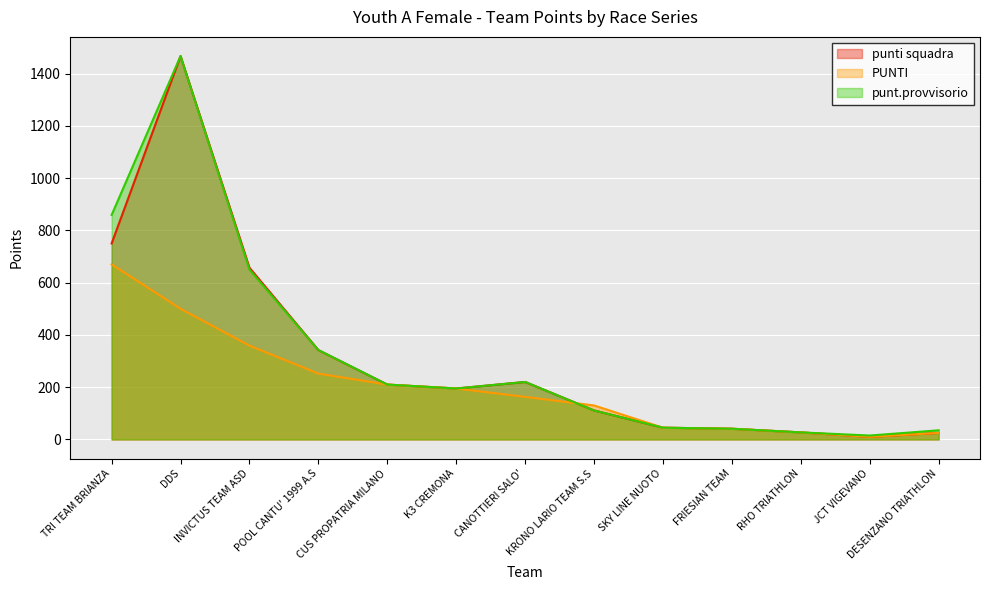

What is the sum of the PUNTI values at CANOTTIERI SALO' and SKY LINE NUOTO?

208